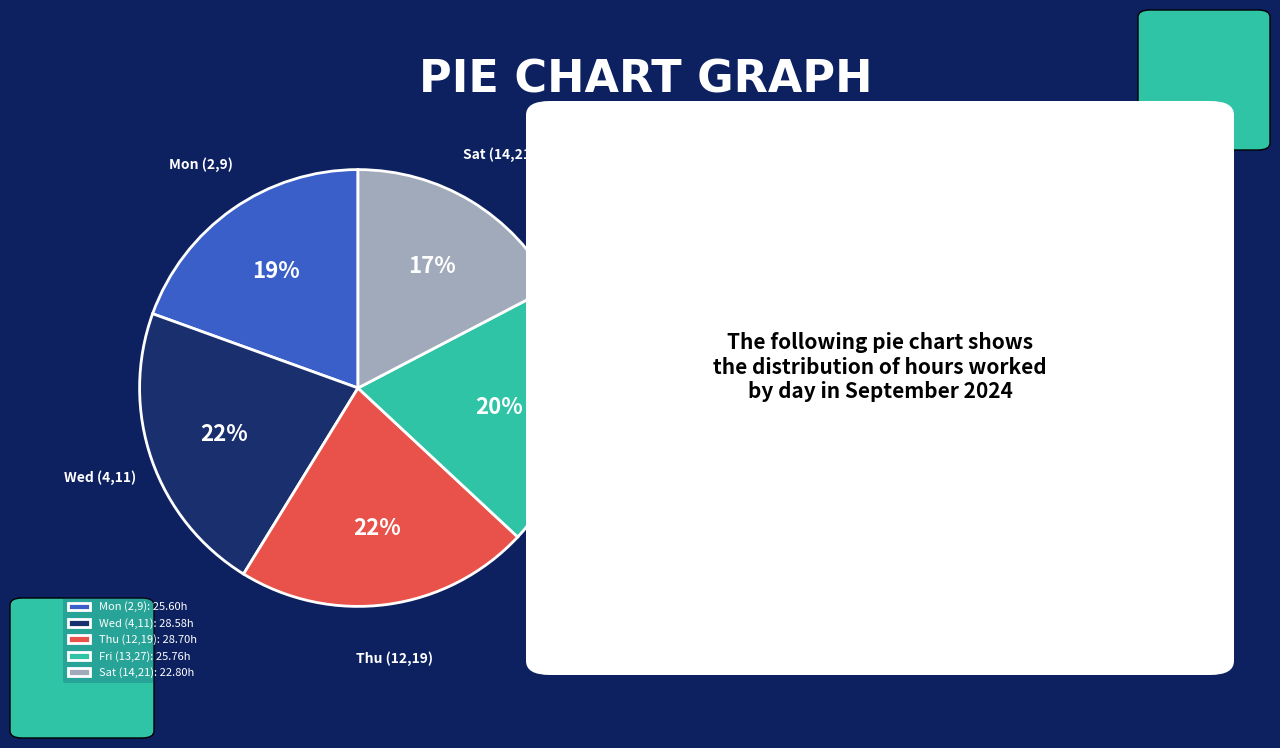

How many segments does this pie chart have?

5